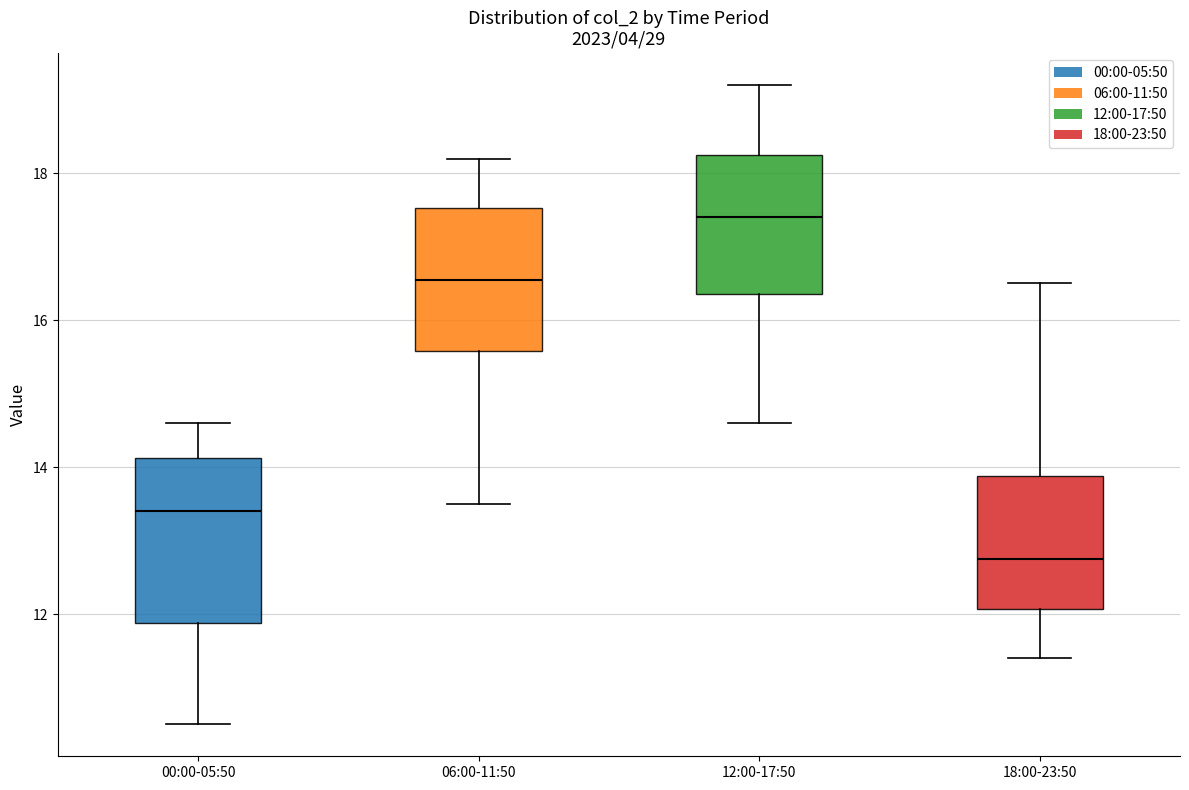

Reading left to right, transcribe this box plot: for each box, give where its median line is, the range the box spans, and where its two whiskers end, as read against the y-axis. The values are not printed on the chart, so give them approximately, as read against the axis.

00:00-05:50: median 13.4, box 11.8 to 14.2, whiskers 10.6 to 14.6
06:00-11:50: median 16.6, box 15.6 to 17.6, whiskers 13.6 to 18.2
12:00-17:50: median 17.4, box 16.4 to 18.2, whiskers 14.6 to 19.2
18:00-23:50: median 12.8, box 12.0 to 13.8, whiskers 11.4 to 16.6